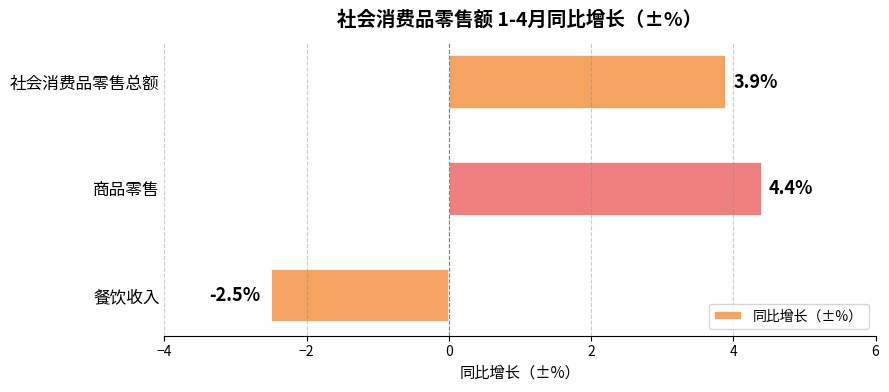

Which category has the highest value across all series?

商品零售